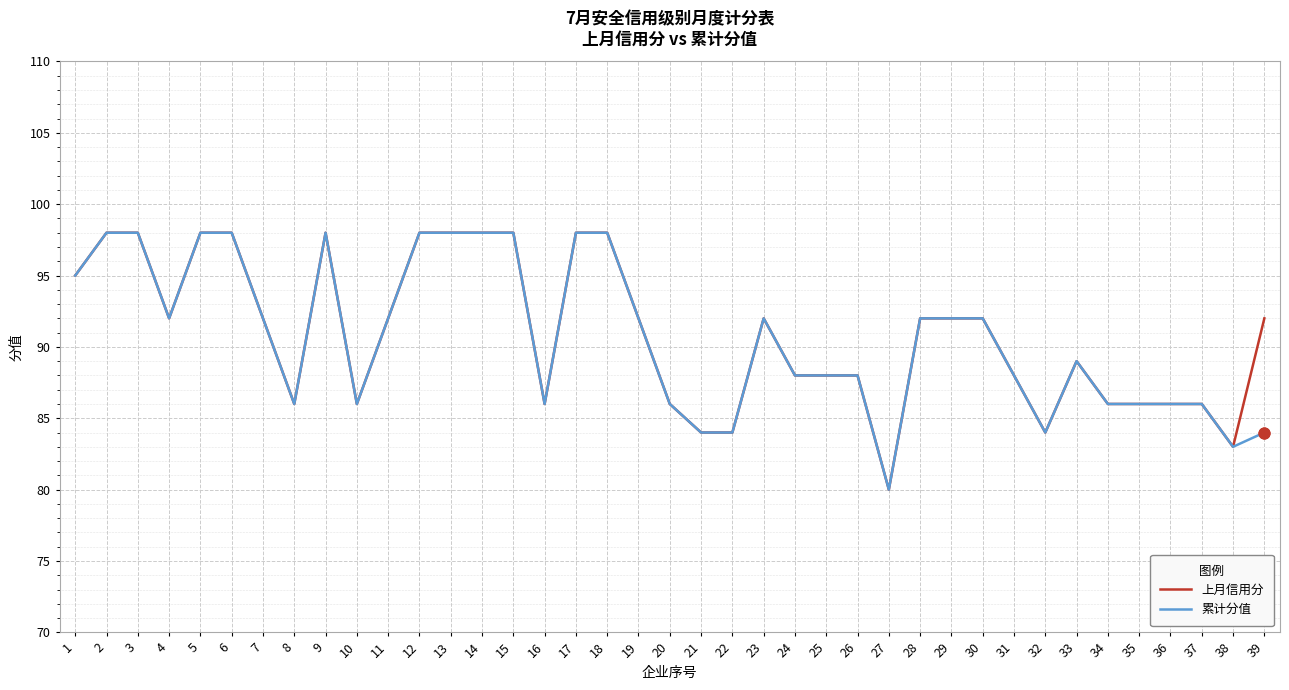

The value of 累计分值 at 29 is 92. True or false?

True